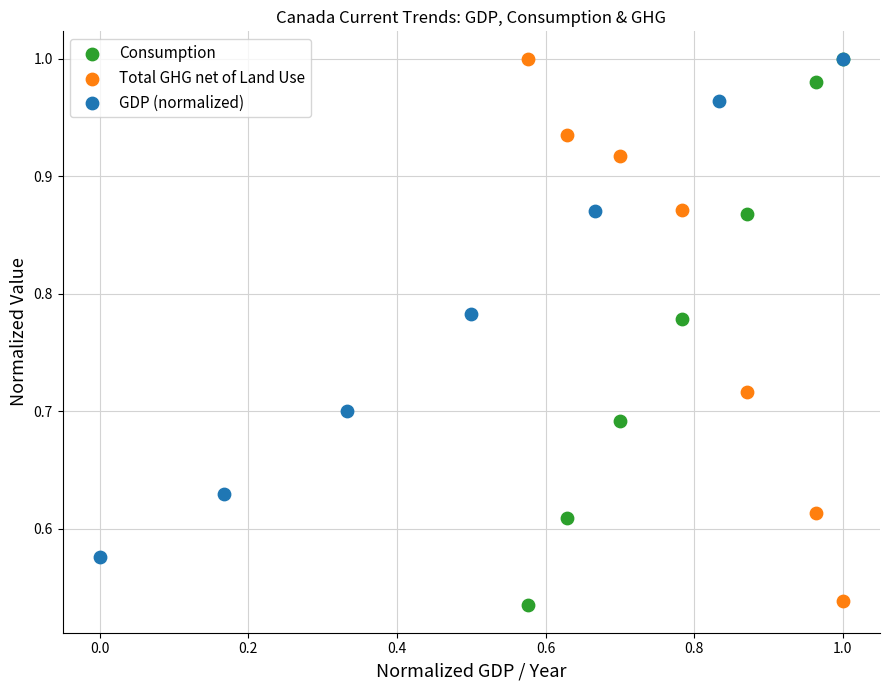

What are all the series names shown in the legend?

Consumption, Total GHG net of Land Use, GDP (normalized)